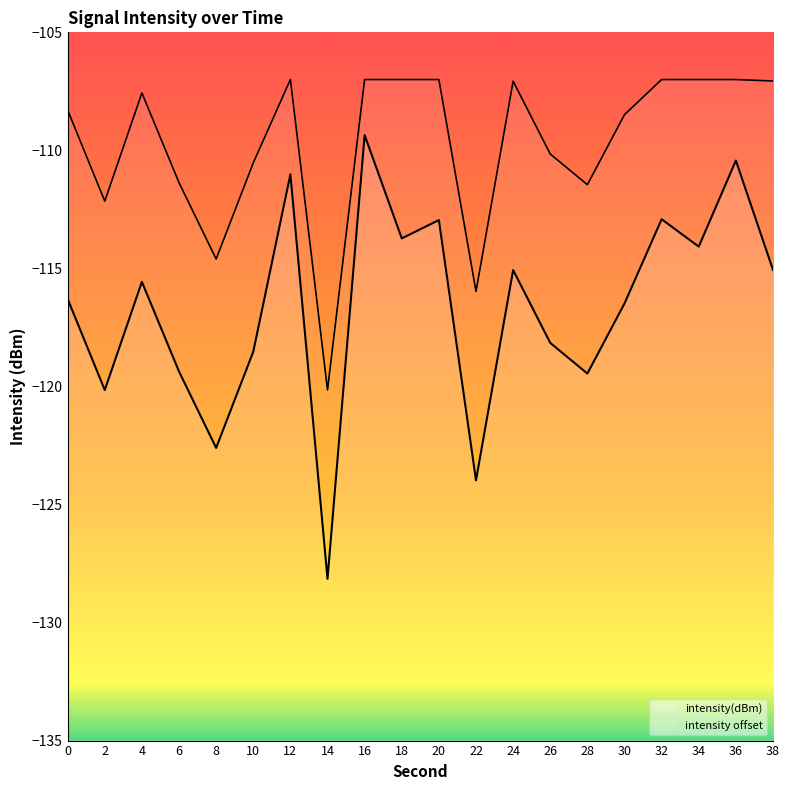

What is the change in value from 30 to 34?

+2.4